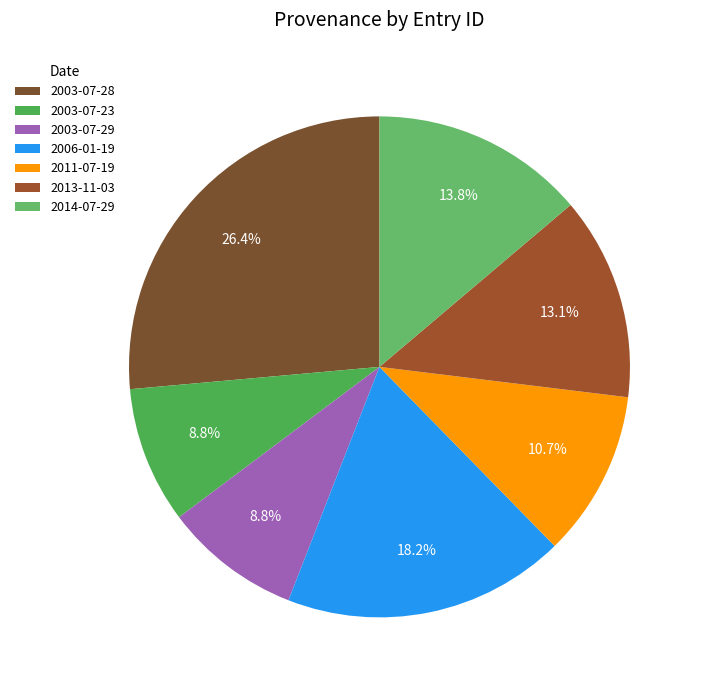

To the nearest percent, what is the difference between the largest and smallest slice percentages?

18%